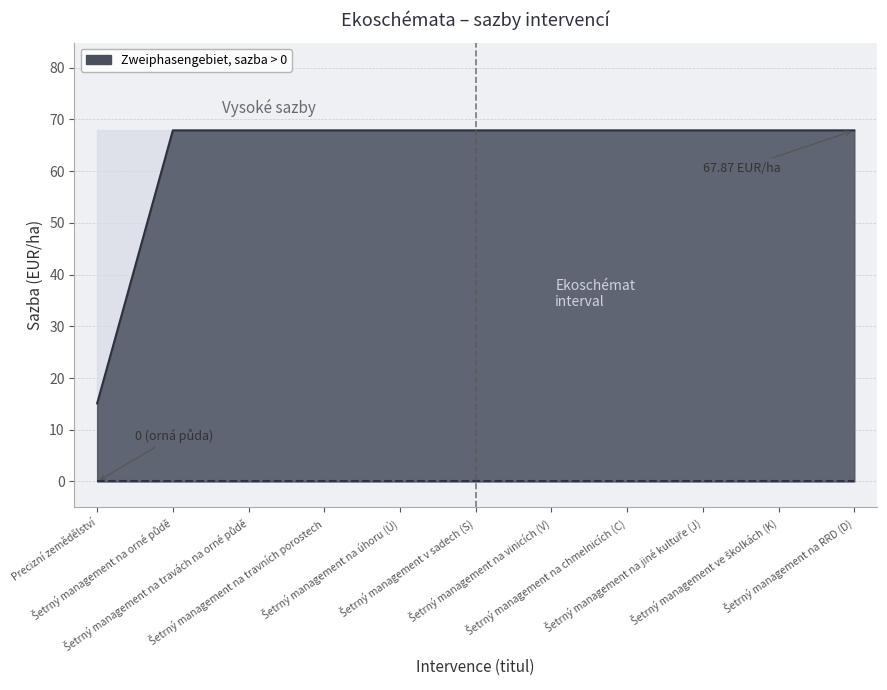

True or false: Soliduskurve and Liquiduskurve intersect in this chart.

False